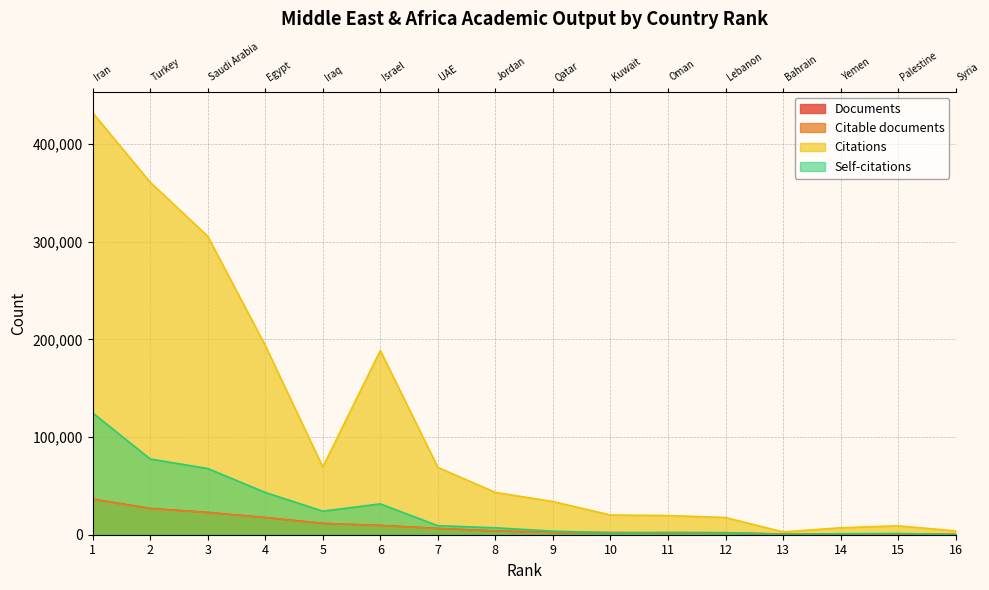

Reading right to left, list all the values displayed in this chart.

Documents: 330	636	637	794	1664	1793	2130	2315	3852	6400	9524	11582	17594	22814	26898	36441
Citable documents: 326	632	637	785	1657	1740	2093	2275	3795	6303	9350	11547	17400	22655	26571	36224
Citations: 3878	9127	7103	2885	17595	19614	20197	33934	43341	68936	188611	69360	193797	305655	360931	432008
Self-citations: 210	1245	1044	344	2105	2413	2017	3644	7105	9249	31573	24131	43275	67809	77561	124701